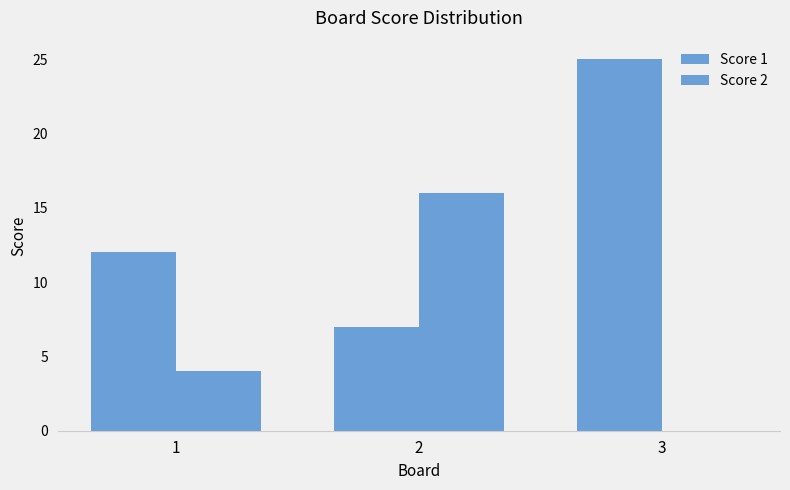

What is the difference between the highest and lowest values at 2?

9